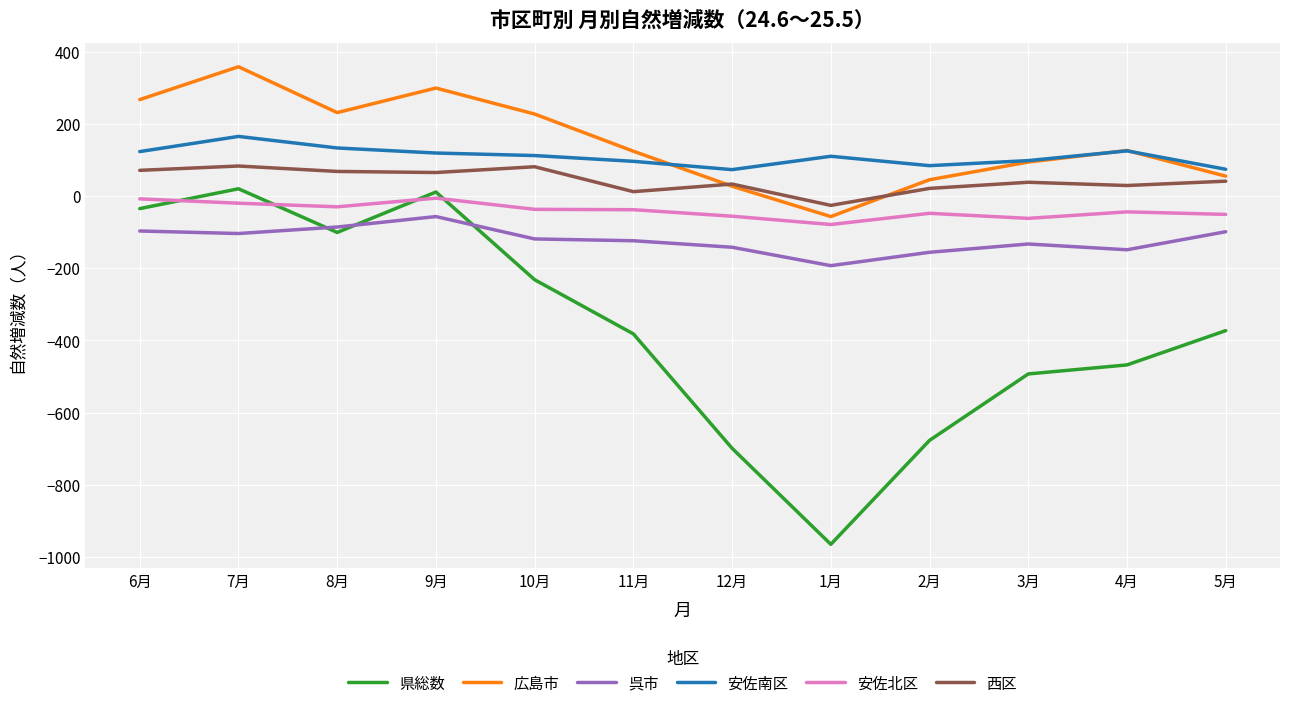

What is the sum of the 呉市 values at 10月 and 4月?

-268